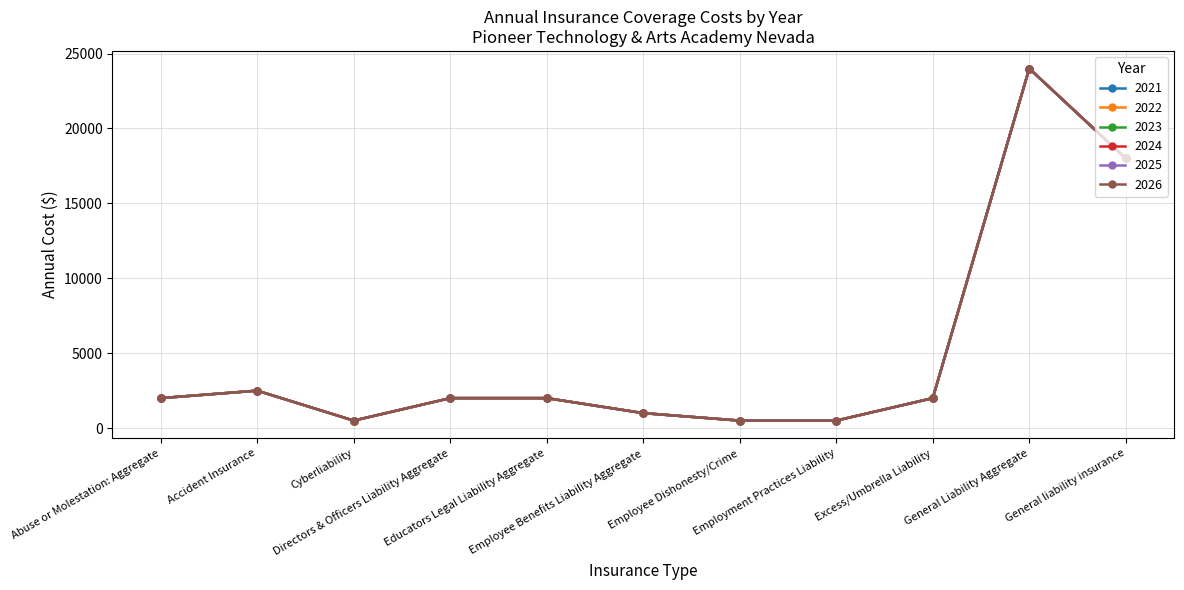

Reading left to right, list all the values displayed in this chart.

2021: Abuse or Molestation: Aggregate=2000	Accident Insurance=2500	Cyberliability=500	Directors & Officers Liability Aggregate=2000	Educators Legal Liability Aggregate=2000	Employee Benefits Liability Aggregate=1000	Employee Dishonesty/Crime=500	Employment Practices Liability=500	Excess/Umbrella Liability=2000	General Liability Aggregate=24000	General liability insurance=18000
2022: Abuse or Molestation: Aggregate=2000	Accident Insurance=2500	Cyberliability=500	Directors & Officers Liability Aggregate=2000	Educators Legal Liability Aggregate=2000	Employee Benefits Liability Aggregate=1000	Employee Dishonesty/Crime=500	Employment Practices Liability=500	Excess/Umbrella Liability=2000	General Liability Aggregate=24000	General liability insurance=18000
2023: Abuse or Molestation: Aggregate=2000	Accident Insurance=2500	Cyberliability=500	Directors & Officers Liability Aggregate=2000	Educators Legal Liability Aggregate=2000	Employee Benefits Liability Aggregate=1000	Employee Dishonesty/Crime=500	Employment Practices Liability=500	Excess/Umbrella Liability=2000	General Liability Aggregate=24000	General liability insurance=18000
2024: Abuse or Molestation: Aggregate=2000	Accident Insurance=2500	Cyberliability=500	Directors & Officers Liability Aggregate=2000	Educators Legal Liability Aggregate=2000	Employee Benefits Liability Aggregate=1000	Employee Dishonesty/Crime=500	Employment Practices Liability=500	Excess/Umbrella Liability=2000	General Liability Aggregate=24000	General liability insurance=18000
2025: Abuse or Molestation: Aggregate=2000	Accident Insurance=2500	Cyberliability=500	Directors & Officers Liability Aggregate=2000	Educators Legal Liability Aggregate=2000	Employee Benefits Liability Aggregate=1000	Employee Dishonesty/Crime=500	Employment Practices Liability=500	Excess/Umbrella Liability=2000	General Liability Aggregate=24000	General liability insurance=18000
2026: Abuse or Molestation: Aggregate=2000	Accident Insurance=2500	Cyberliability=500	Directors & Officers Liability Aggregate=2000	Educators Legal Liability Aggregate=2000	Employee Benefits Liability Aggregate=1000	Employee Dishonesty/Crime=500	Employment Practices Liability=500	Excess/Umbrella Liability=2000	General Liability Aggregate=24000	General liability insurance=18000